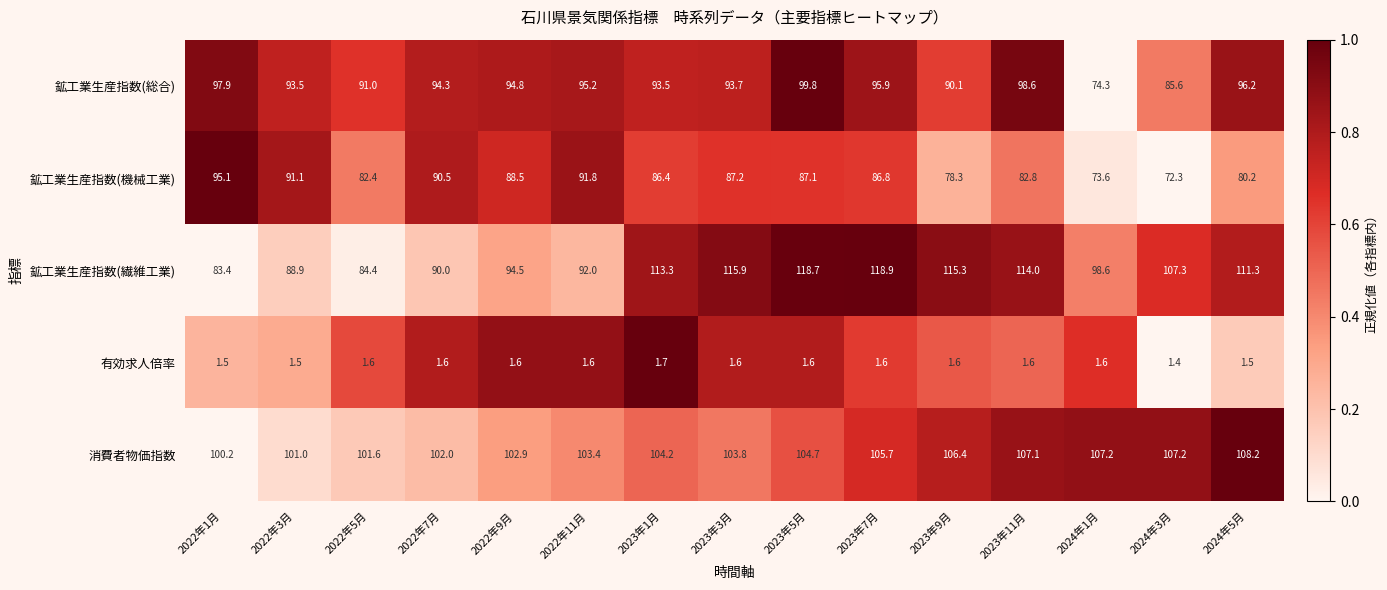

What is the total value across all series at 2023年5月?

411.9